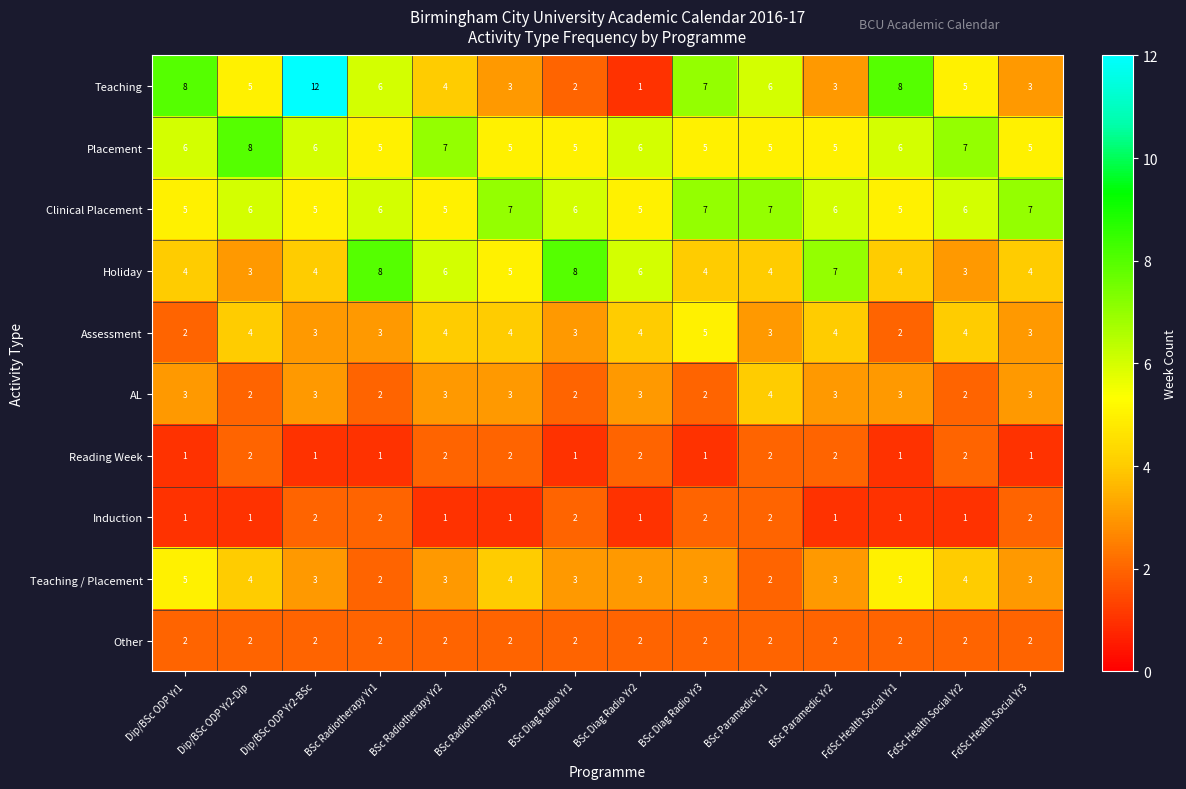

How many Teaching / Placement values are between 3 and 4?

10